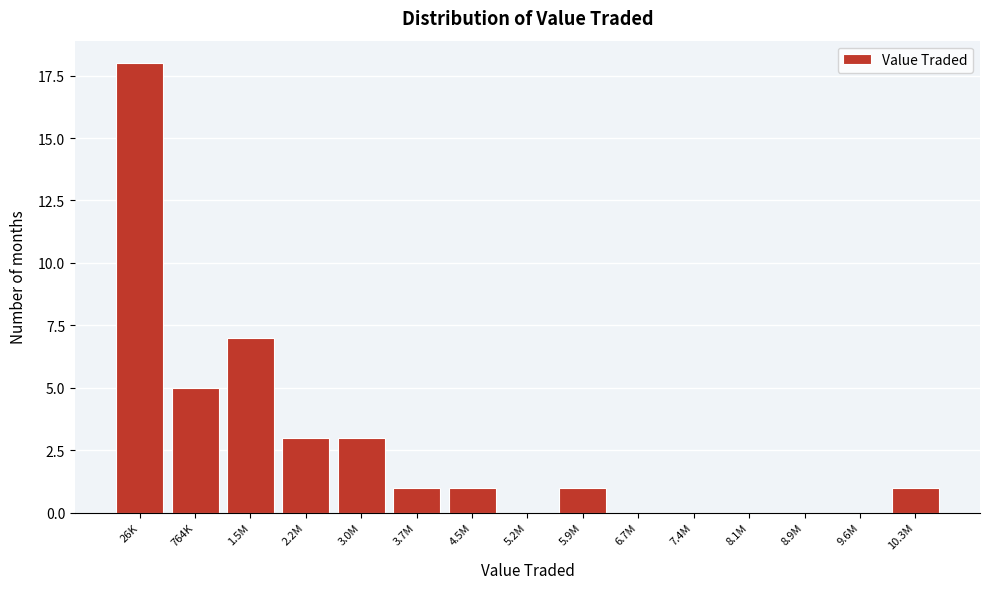

Reading left to right, what are all the values shown in this chart?

26K=18	764K=5	1.5M=7	2.2M=3	3.0M=3	3.7M=1	4.5M=1	5.2M=0	5.9M=1	6.7M=0	7.4M=0	8.1M=0	8.9M=0	9.6M=0	10.3M=1